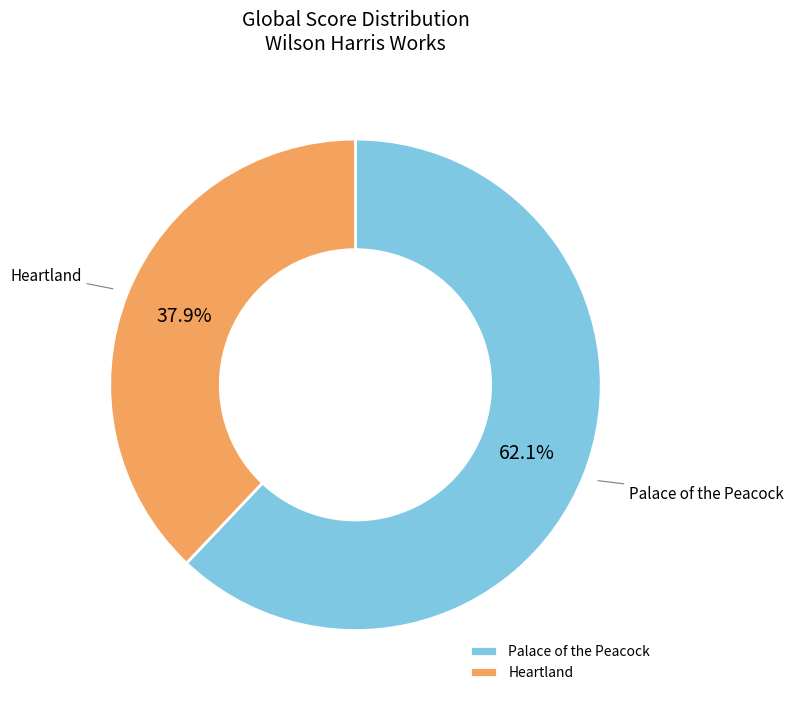

Rank the categories by value from lowest to highest.

Heartland, Palace of the Peacock